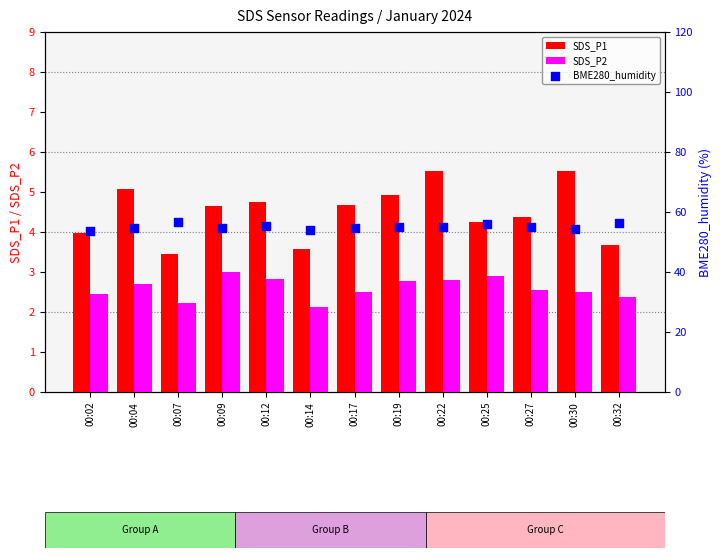

Which series has the largest total across all categories?

BME280_humidity